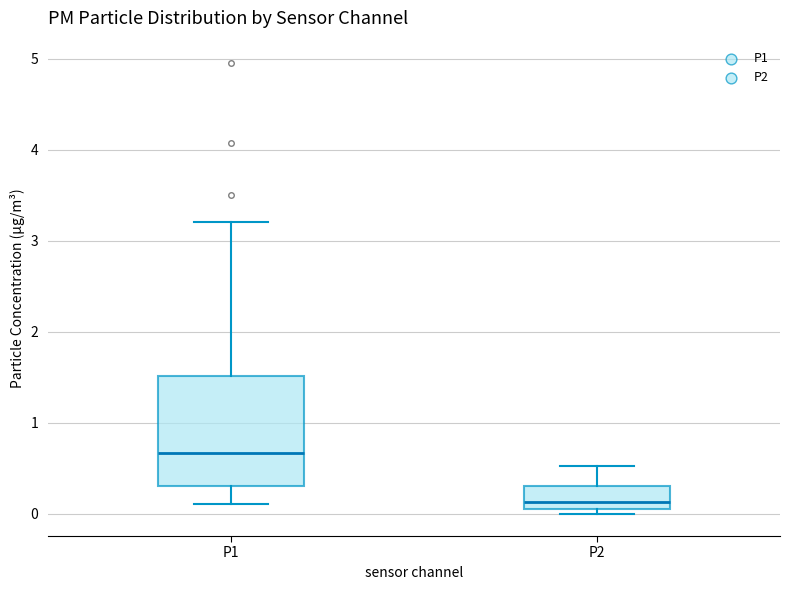

Comparing the boxes themselves (not the whiskers), which one is the tallest?

P1